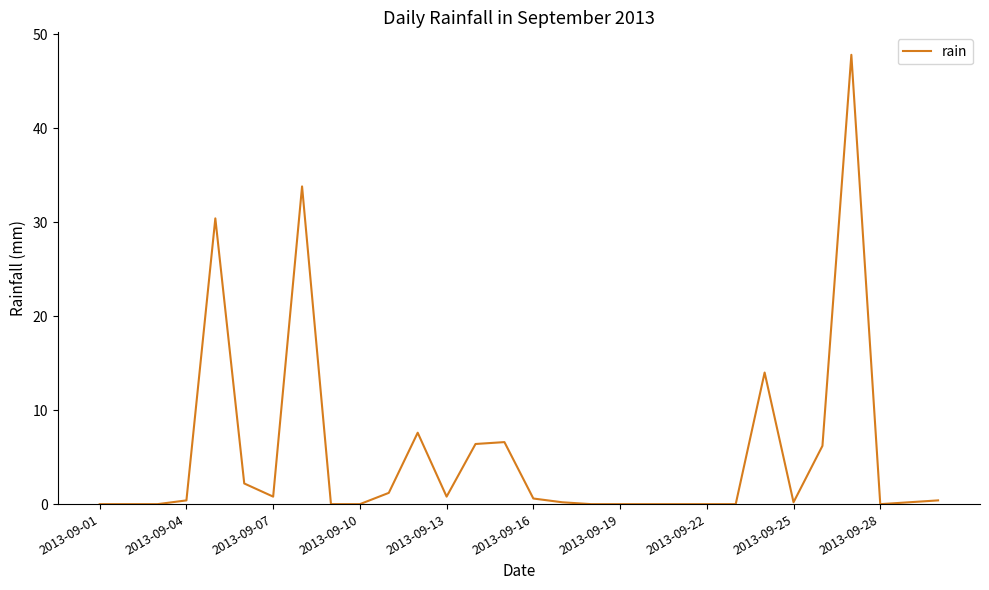

True or false: the data has more than 2 interior local peaks.

True